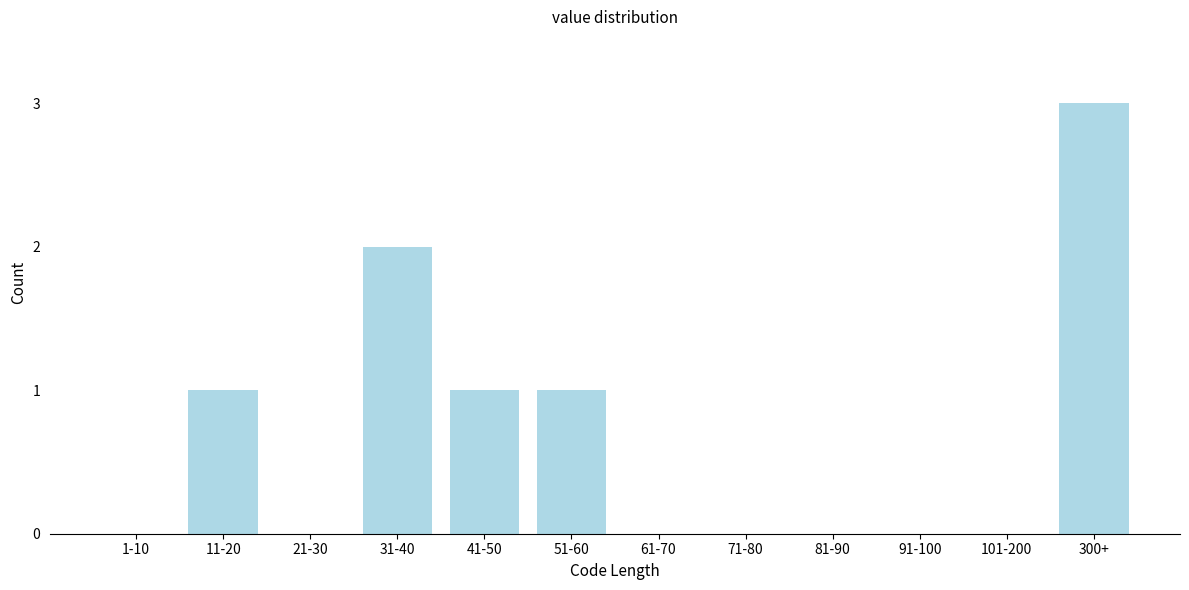

Reading left to right, transcribe all the data shown in this chart.

1-10=0	11-20=1	21-30=0	31-40=2	41-50=1	51-60=1	61-70=0	71-80=0	81-90=0	91-100=0	101-200=0	300+=3